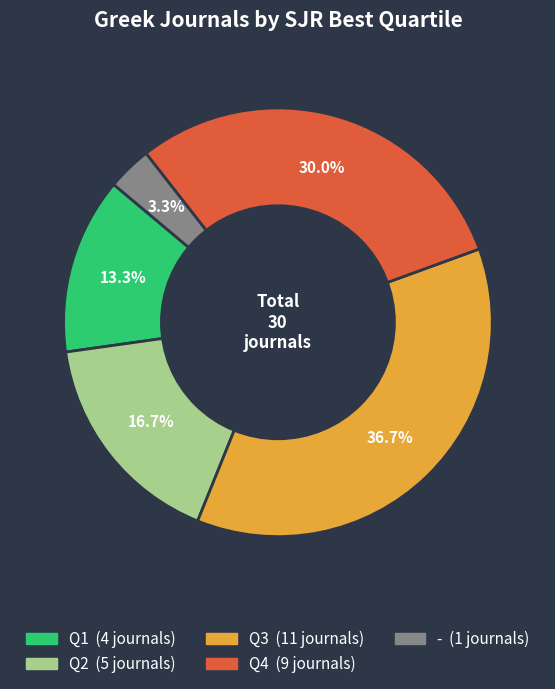

The Q3 slice represents 37% of the pie. True or false?

True